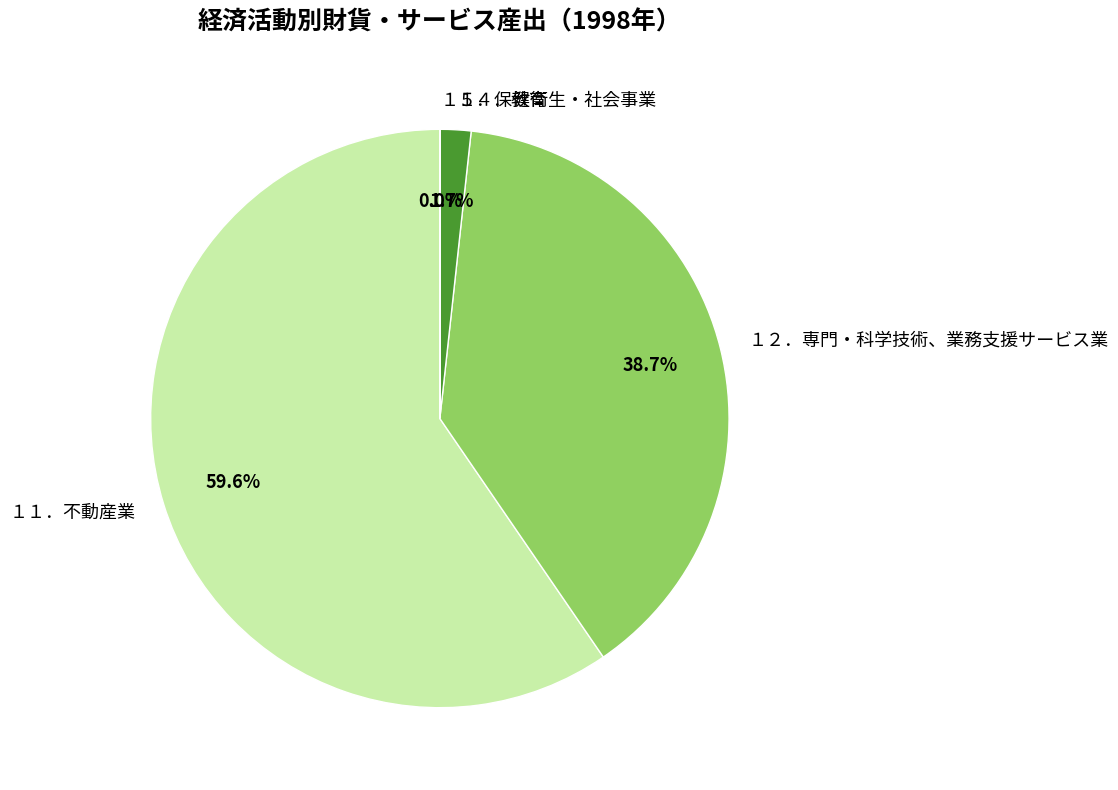

Which slice is the largest?

１１．不動産業